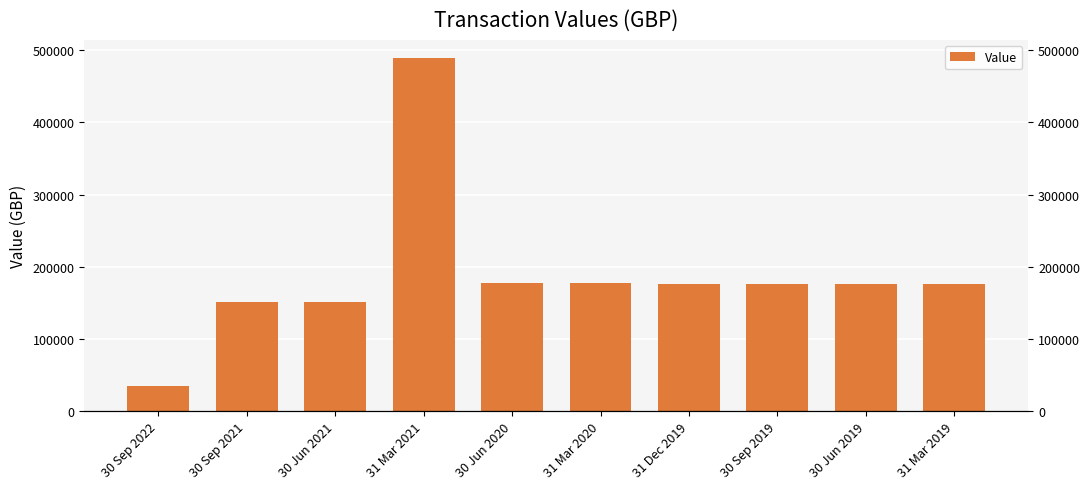

Where does the data first go above 175773?

31 Mar 2021